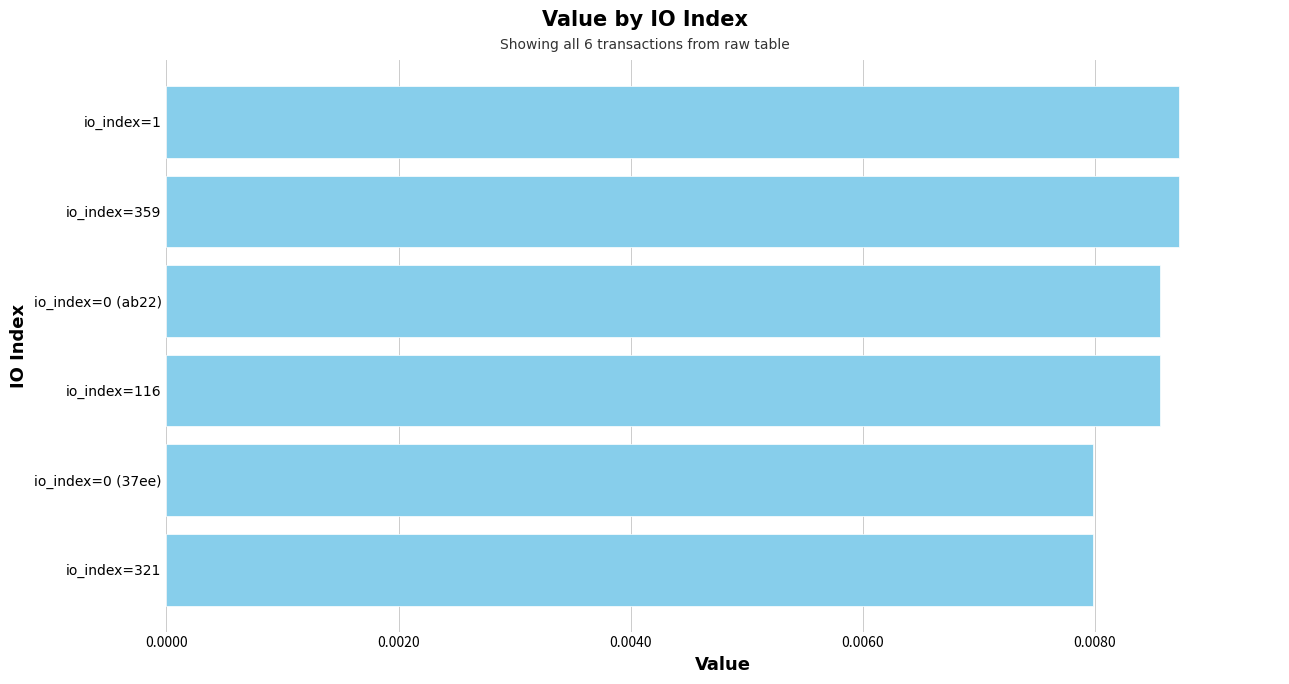

Between io_index=0 (37ee) and io_index=1, which is larger?

io_index=1